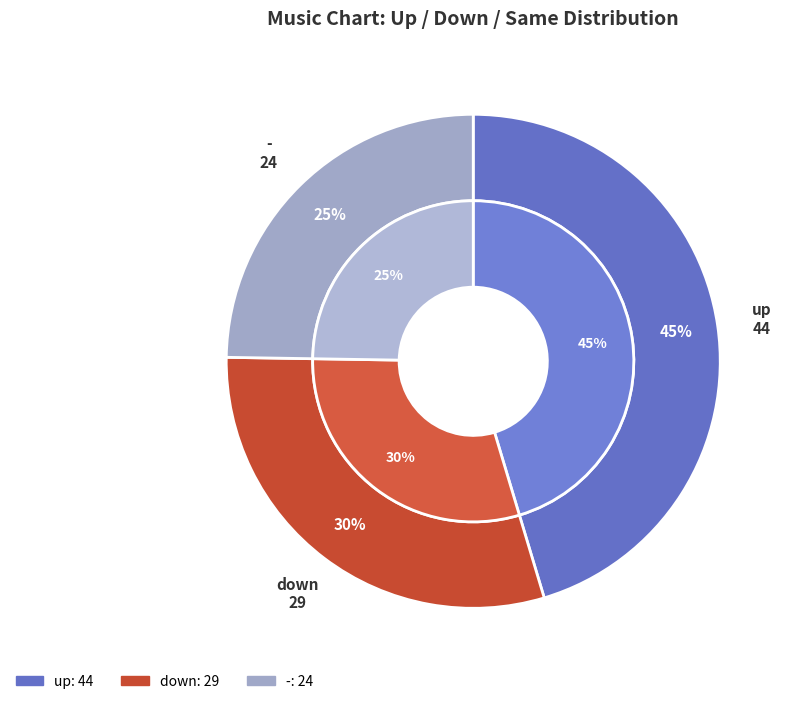

Count the number of slices in the pie.

3